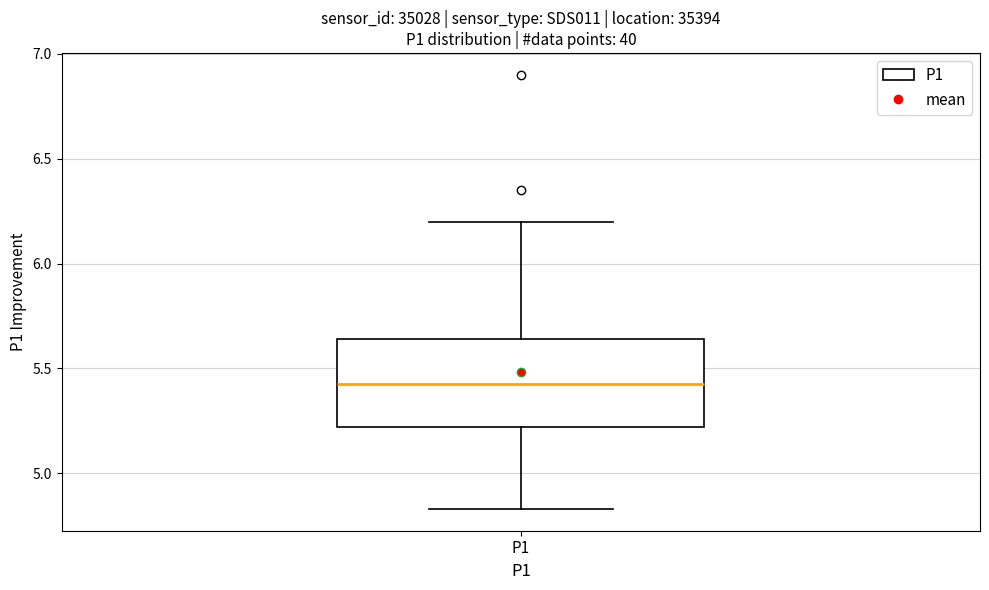

Transcribe this box plot: give where the median line is, the range the box spans, and where the two whiskers end, as read against the y-axis. The values are not printed on the chart, so give them approximately, as read against the axis.

median 5.45, box 5.20 to 5.65, whiskers 4.85 to 6.20